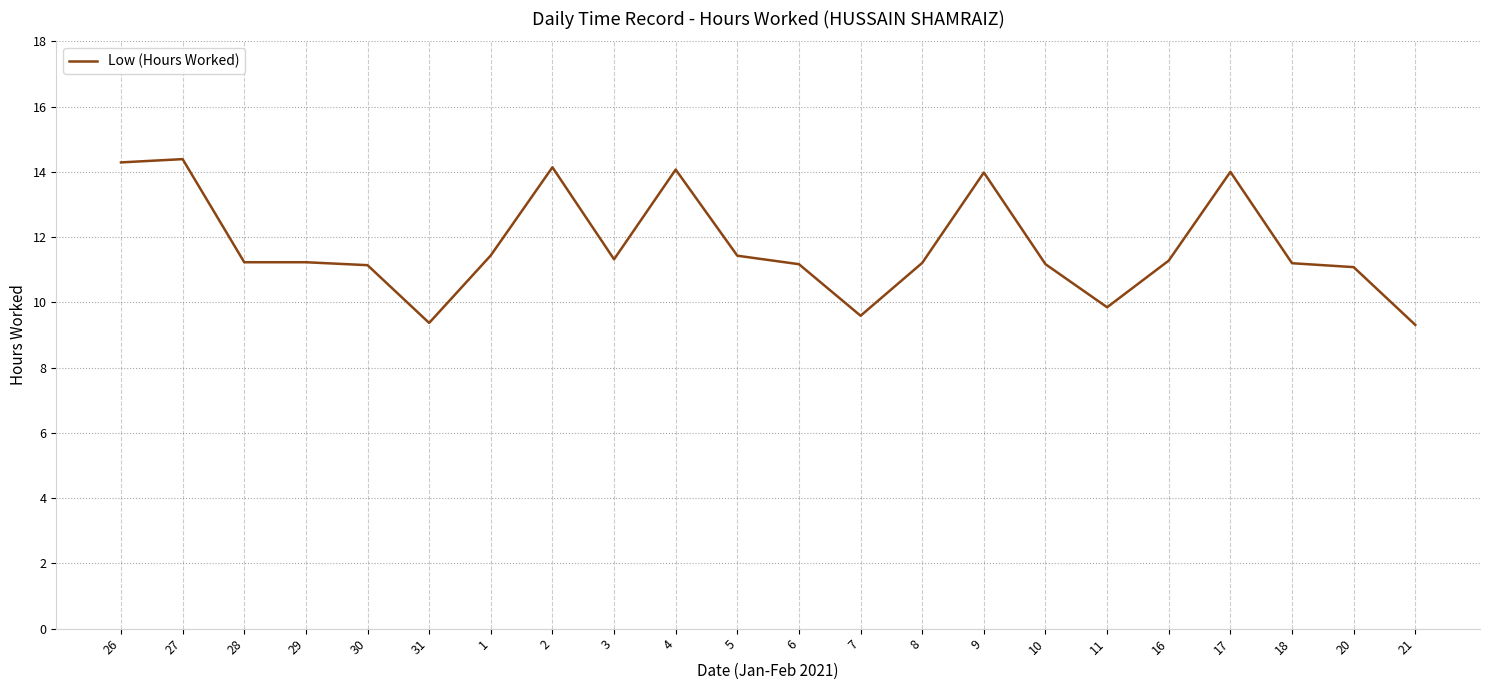

What is the difference between the maximum and minimum values?

5.1